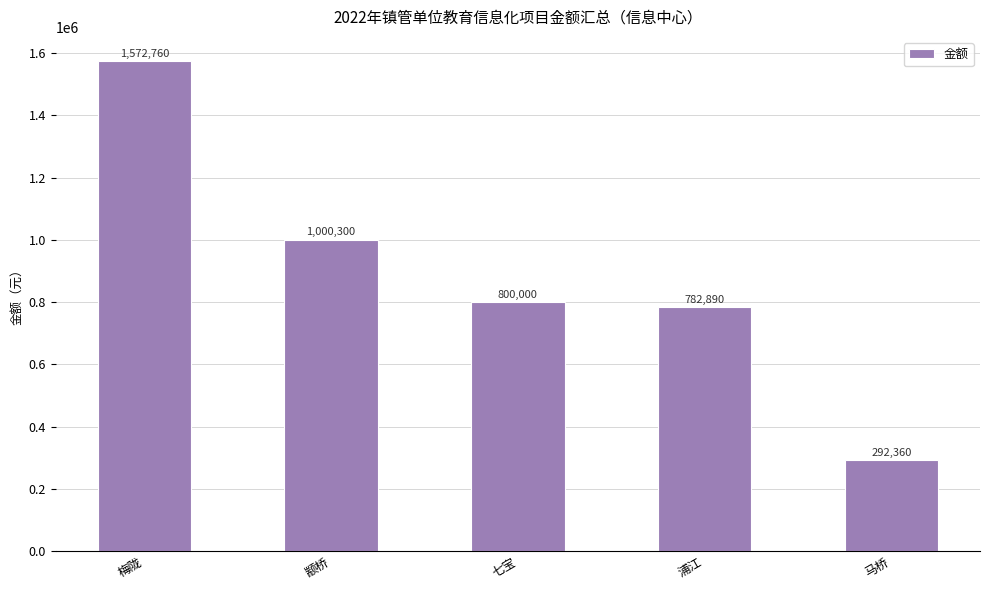

Where does the data first go above 800000?

梅陇